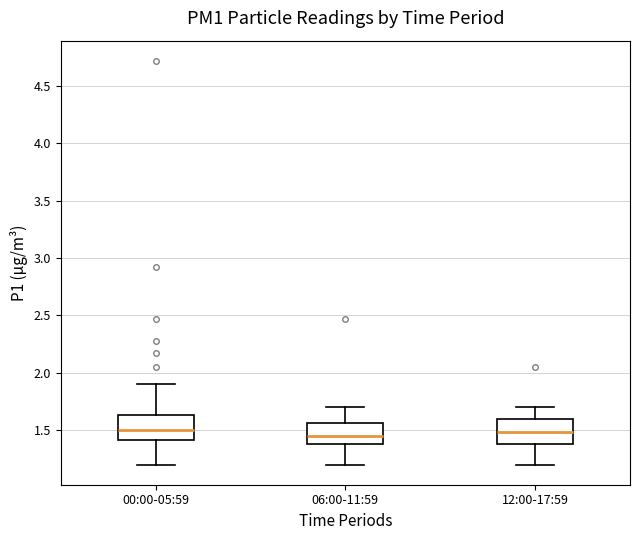

Reading left to right, read every box against the y-axis: the position of its median line, the range the box covers, and the ends of its whiskers. The values are not printed on the chart, so give them approximately, as read against the axis.

00:00-05:59: median 1.50, box 1.40 to 1.65, whiskers 1.20 to 1.90
06:00-11:59: median 1.45, box 1.40 to 1.55, whiskers 1.20 to 1.70
12:00-17:59: median 1.50, box 1.40 to 1.60, whiskers 1.20 to 1.70